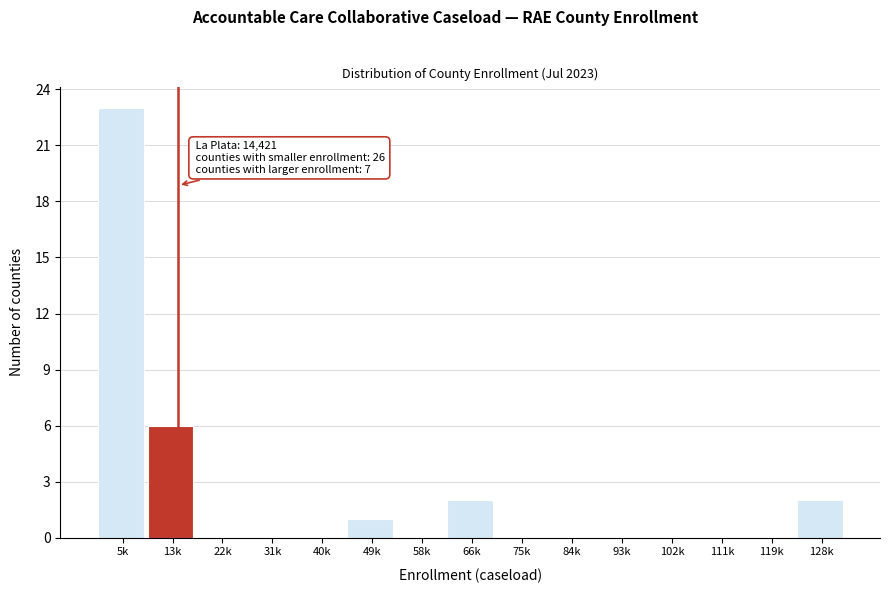

Reading left to right, transcribe all the data shown in this chart.

5k=23	13k=6	22k=0	31k=0	40k=0	49k=1	58k=0	66k=2	75k=0	84k=0	93k=0	102k=0	111k=0	119k=0	128k=2